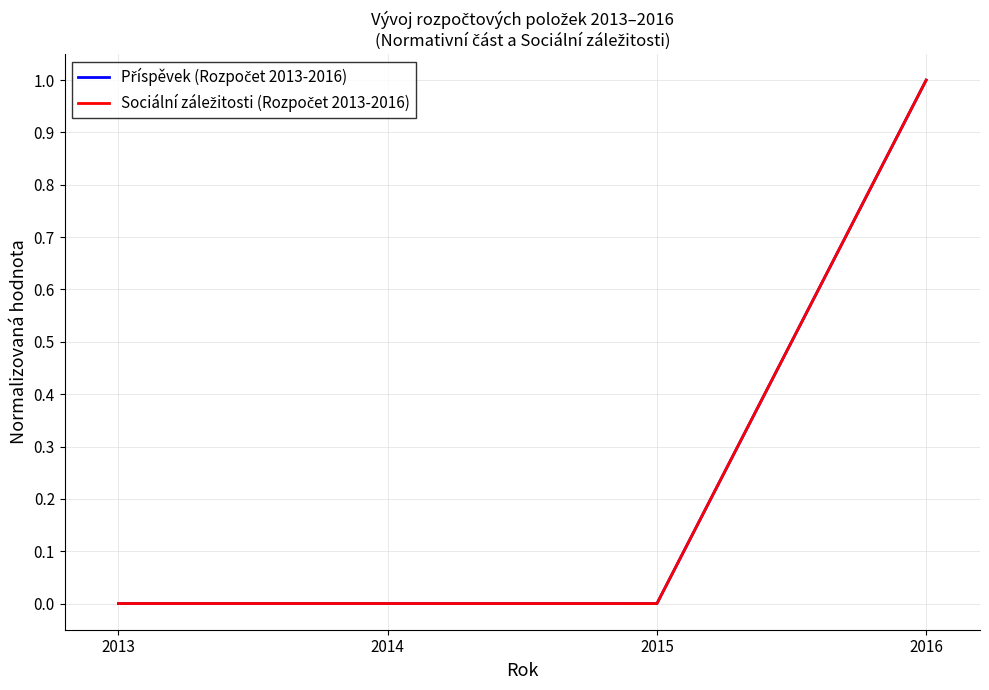

At which category does the chart reach its peak across all series?

2016